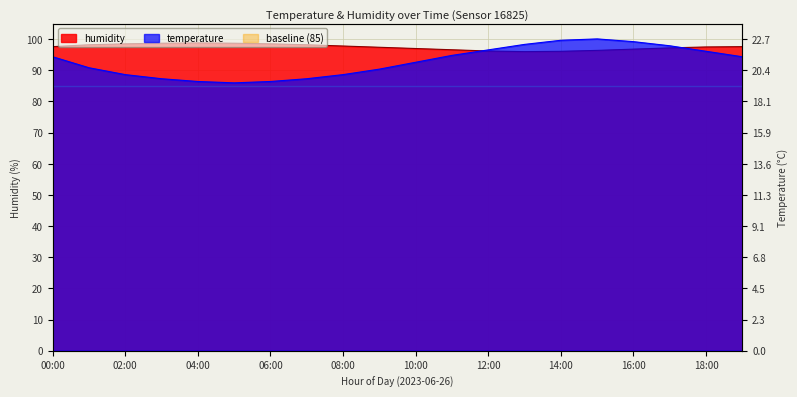

At which label does temperature reach its minimum?

05:00